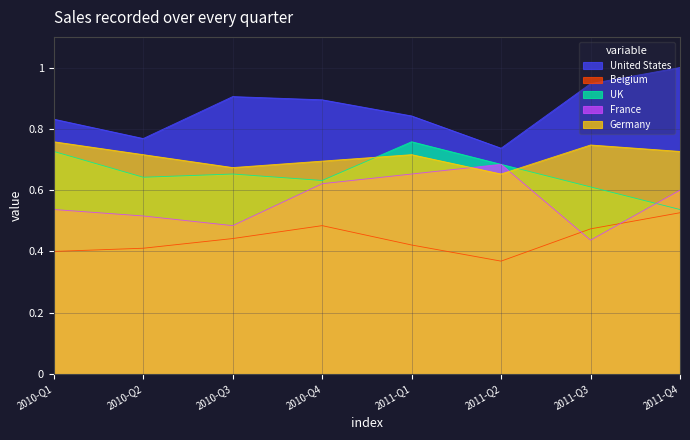

Which label corresponds to the smallest value in the chart?

2011-Q2